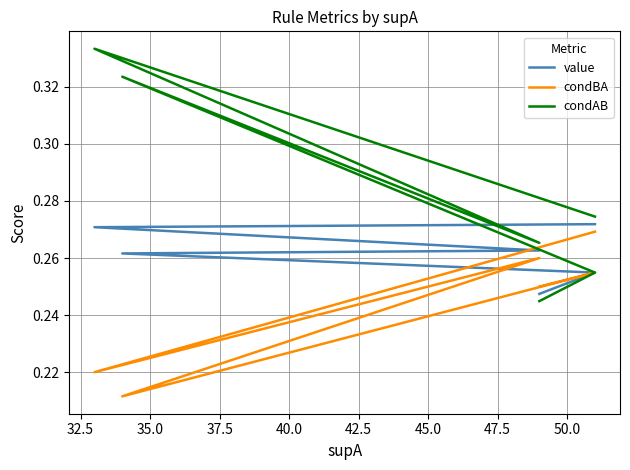

What is the sum of the condBA values at 40.0 and 32.5?

0.5